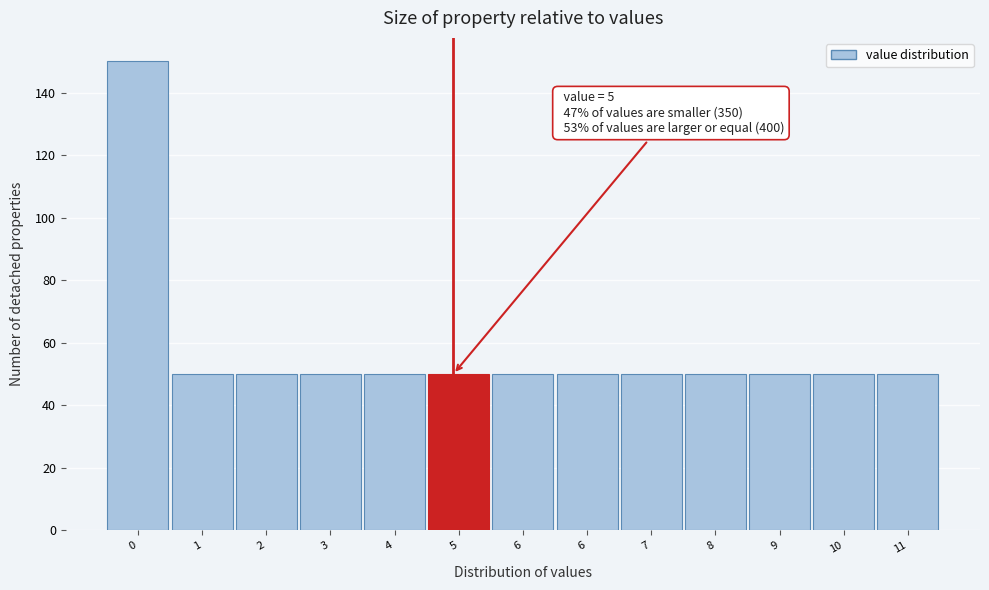

How many bars are there in total?

13